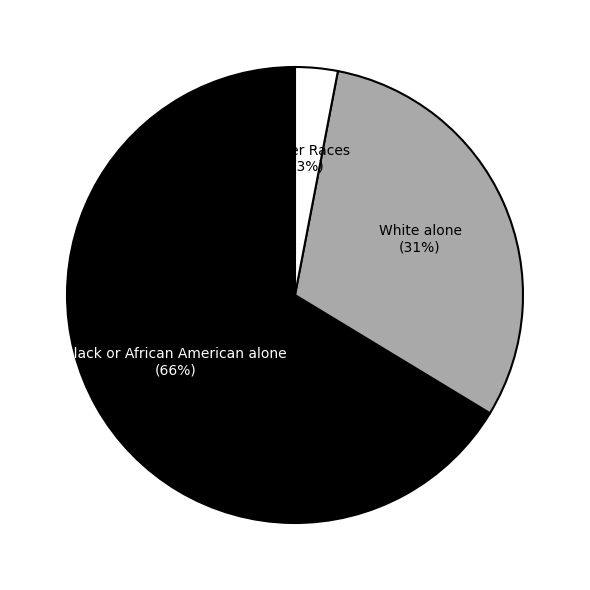

To the nearest percent, what is the difference between the largest and smallest slice percentages?

63%